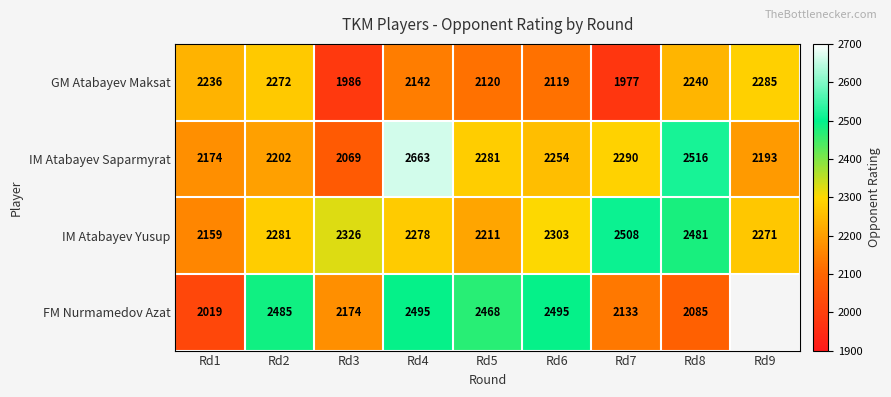

Between Rd2 and Rd4, which series saw the biggest shift?

IM Atabayev Saparmyrat